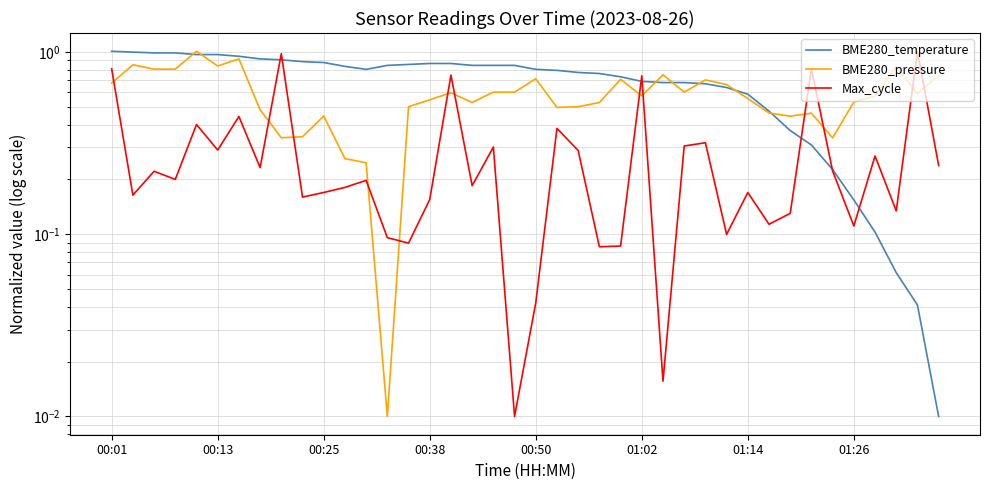

Which category has the lowest value in the Max_cycle series?

19